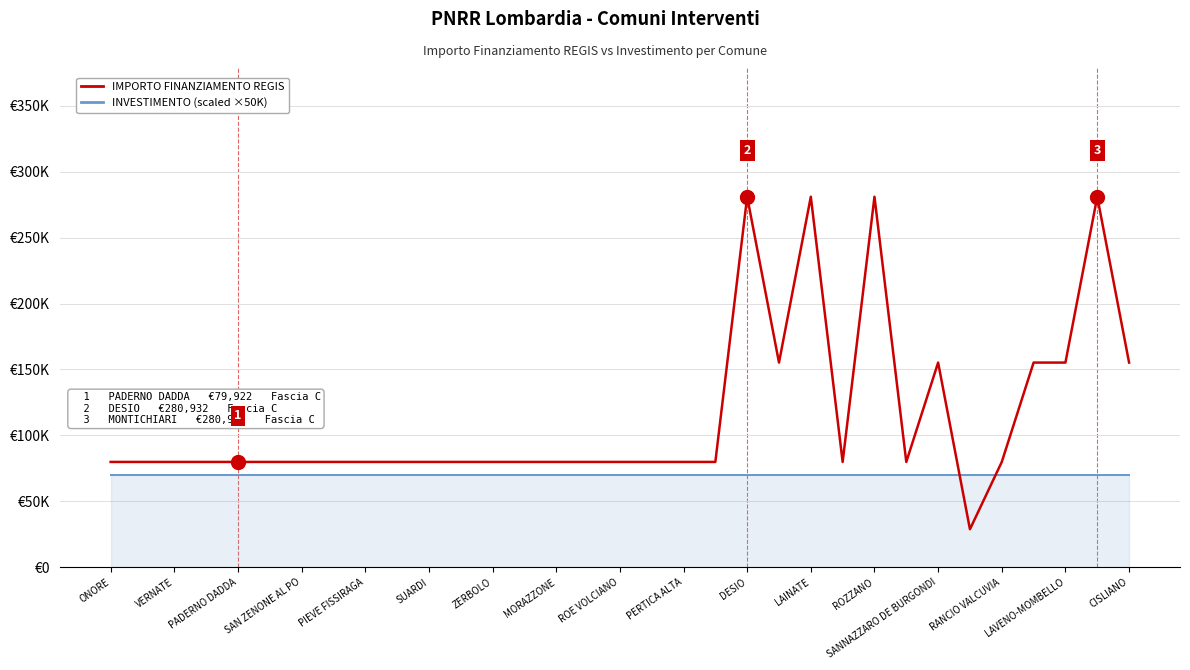

The value of IMPORTO FINANZIAMENTO REGIS at VERNATE is 79922. True or false?

True